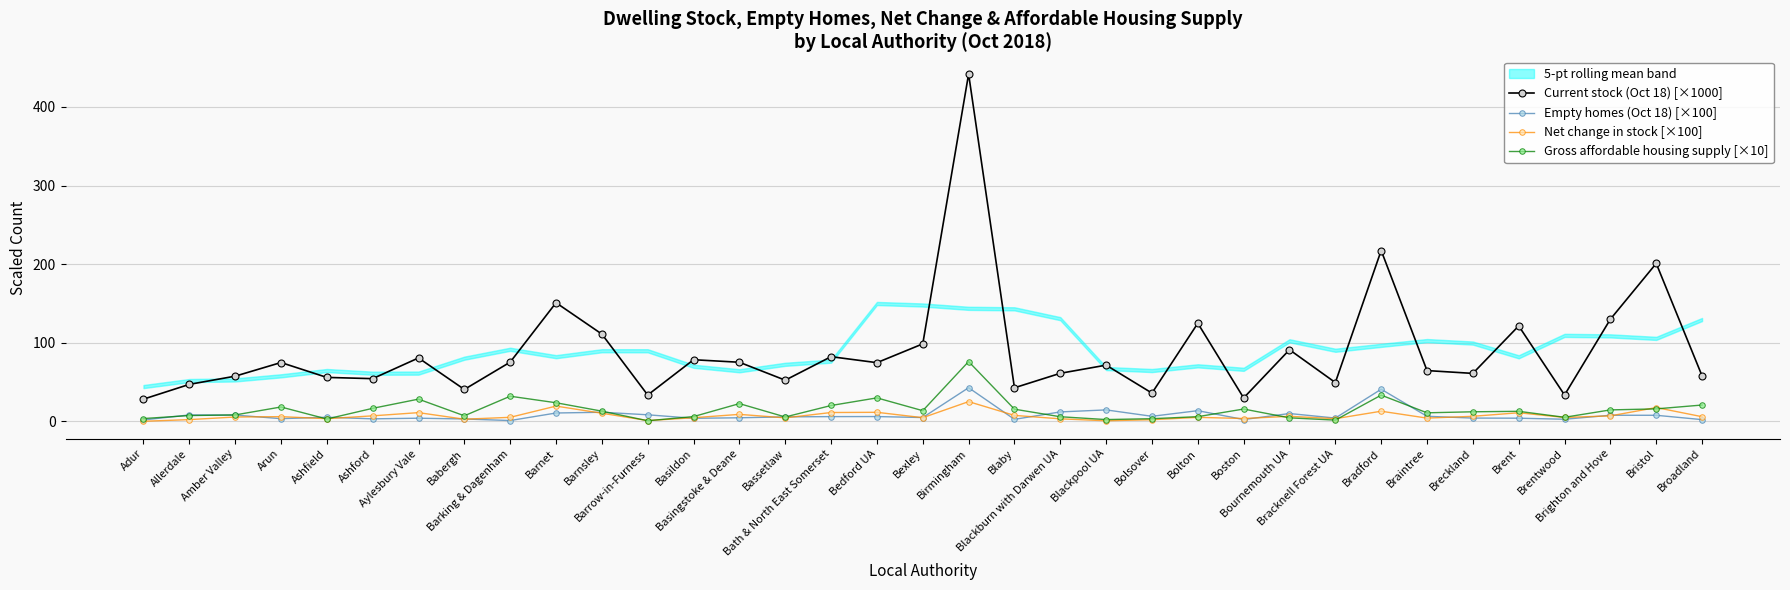

At which label is Current stock (Oct 18) [×1000] closest to 235?

Bradford